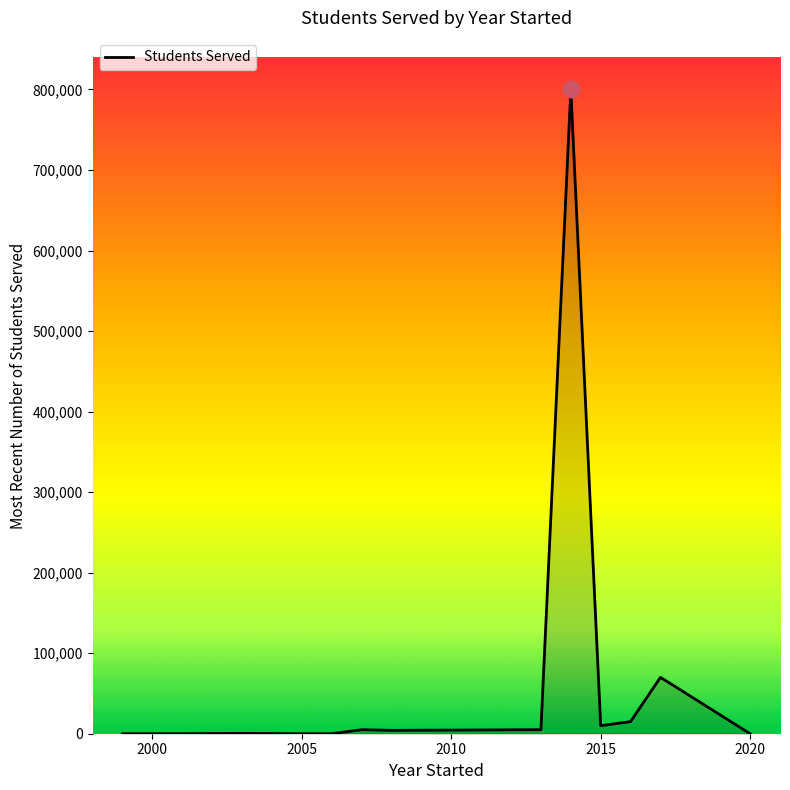

What is the maximum value shown in the chart?

800000